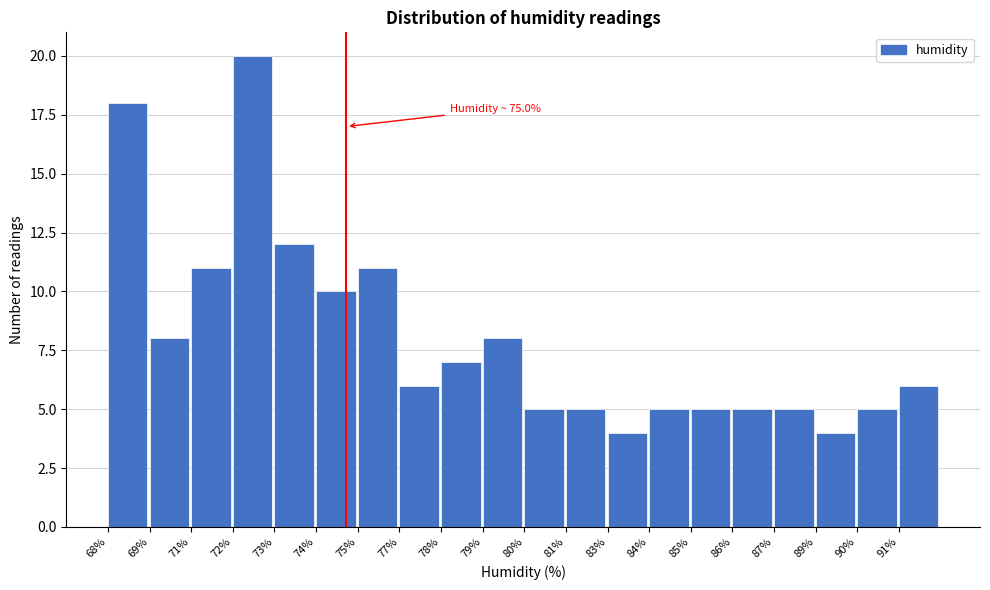

Reading left to right, extract all data points from this chart.

68%=18	69%=8	71%=11	72%=20	73%=12	74%=10	75%=11	77%=6	78%=7	79%=8	80%=5	81%=5	83%=4	84%=5	85%=5	86%=5	87%=5	89%=4	90%=5	91%=6